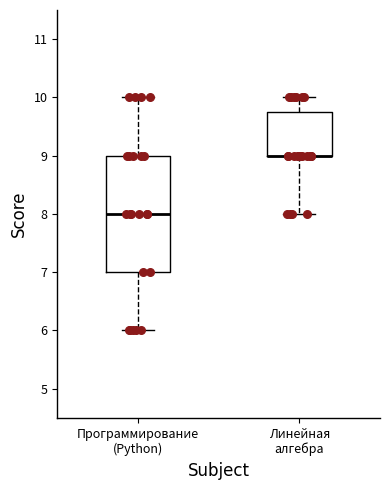

Reading left to right, read every box against the y-axis: the position of its median line, the range the box covers, and the ends of its whiskers. The values are not printed on the chart, so give them approximately, as read against the axis.

Программирование (Python): median 8.0, box 7.0 to 9.0, whiskers 6.0 to 10.0
Линейная алгебра: median 9.0 (drawn on the box's lower edge), box 9.0 to 9.8, whiskers 8.0 to 10.0